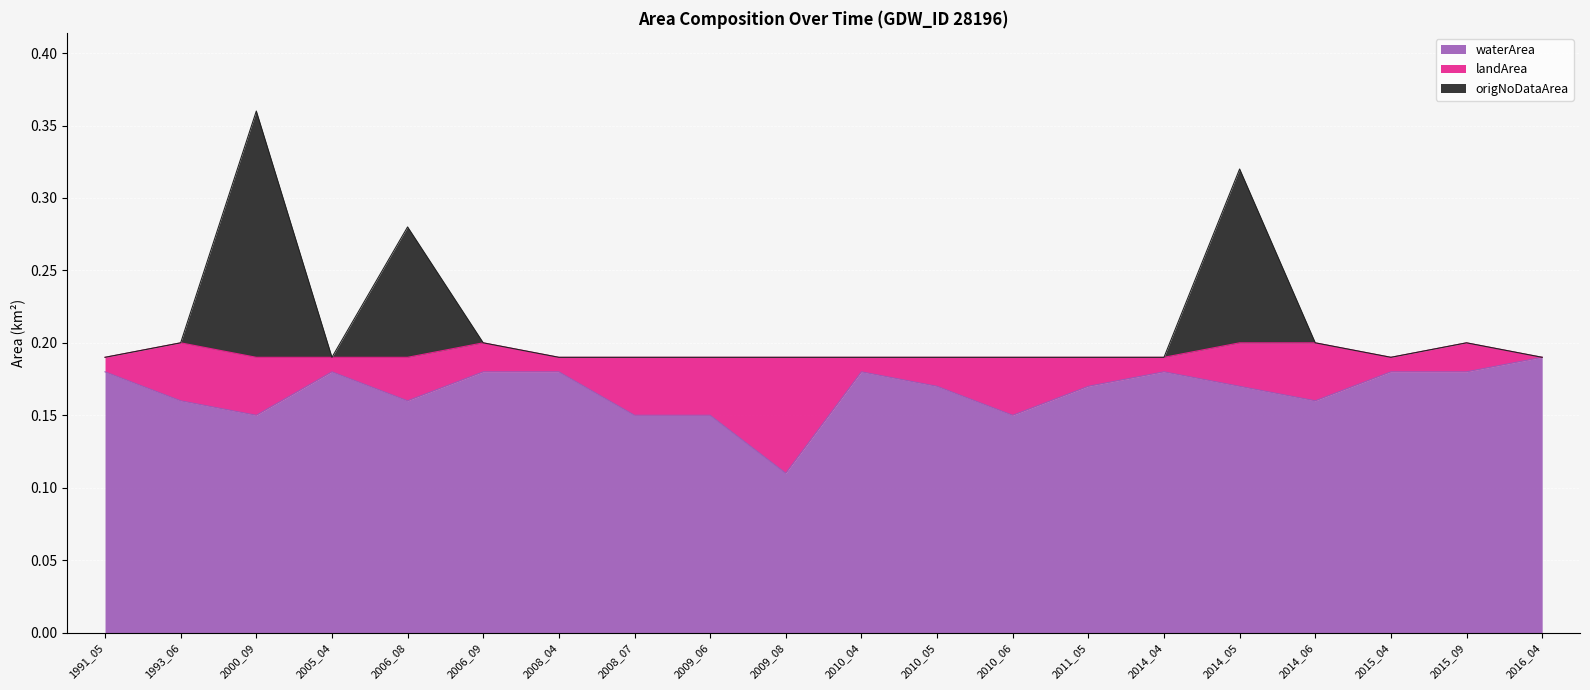

What is the average value of the origNoDataArea series?

0.2